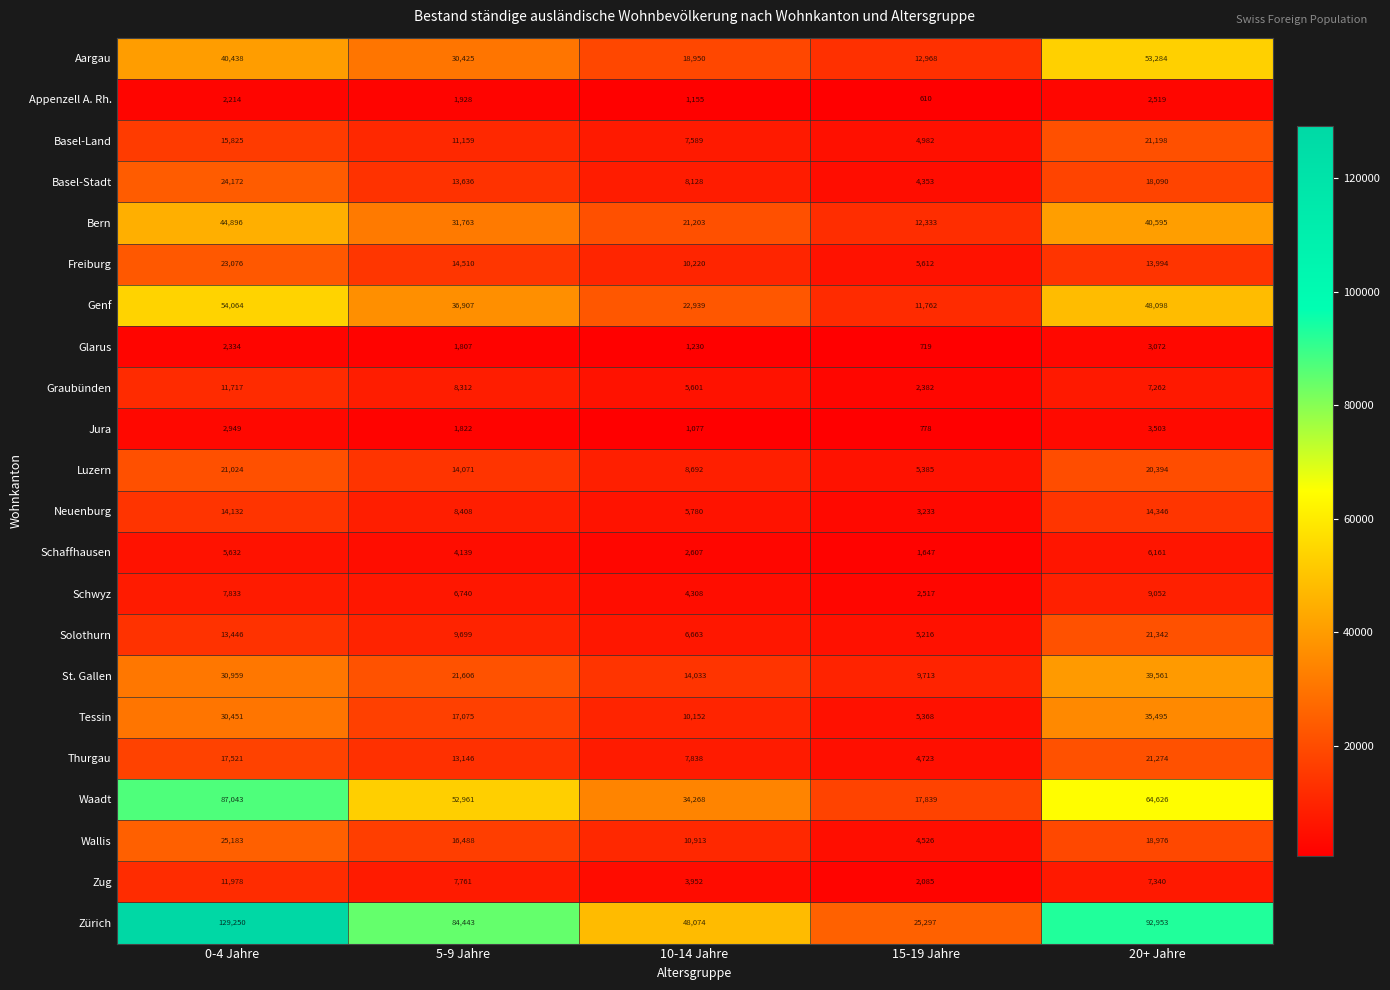

What is the smallest value displayed?

610